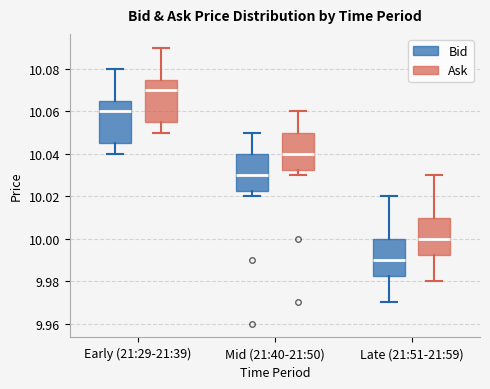

Where does the median line of the box for Mid (21:40-21:50) (Ask) sit on the y-axis? The values are not printed on the chart, so give them approximately, as read against the axis.

10.040